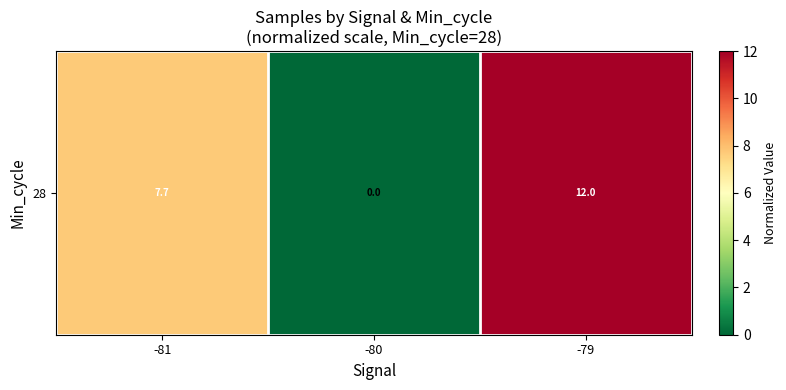

Is it true that the value at -81 is 3.4?

False